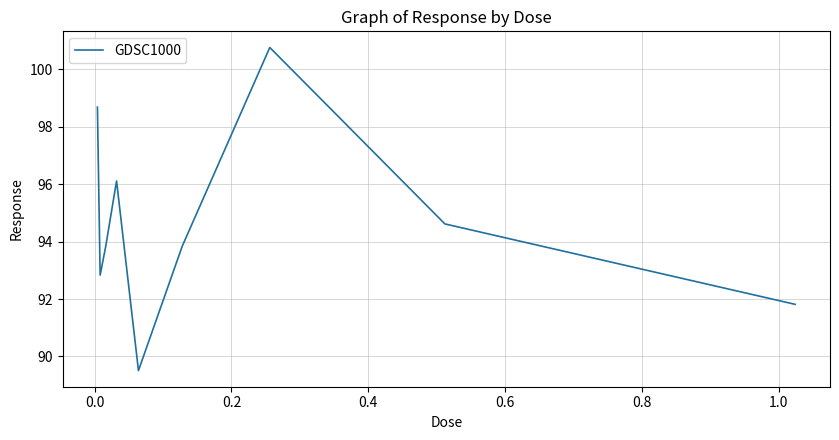

What is the maximum value shown in the chart?

100.8